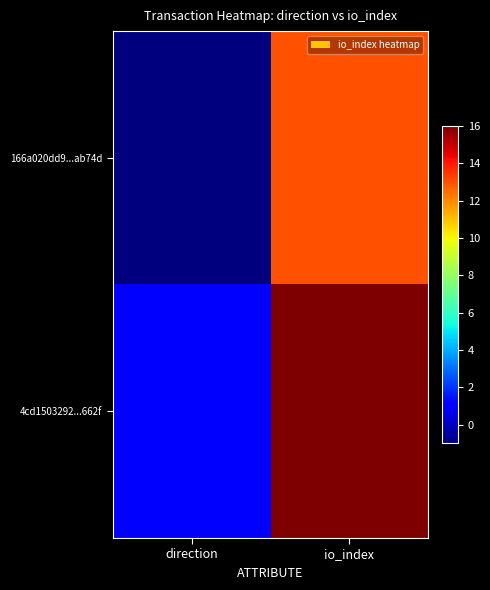

Which series changed the most between direction and io_index?

4cd1503292...662f